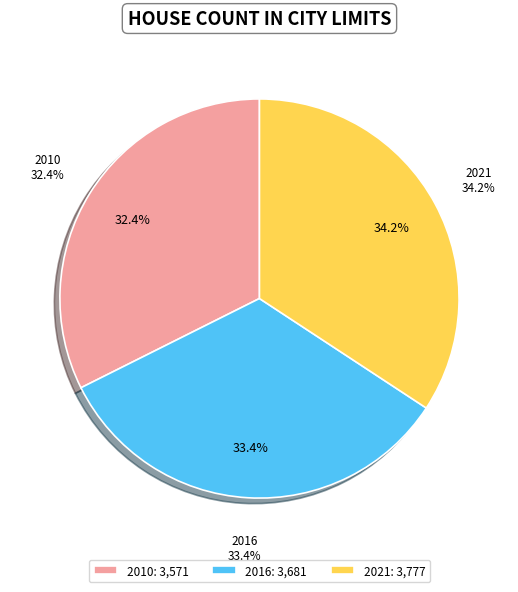

What is the change in value from 2010 to 2021?

+206